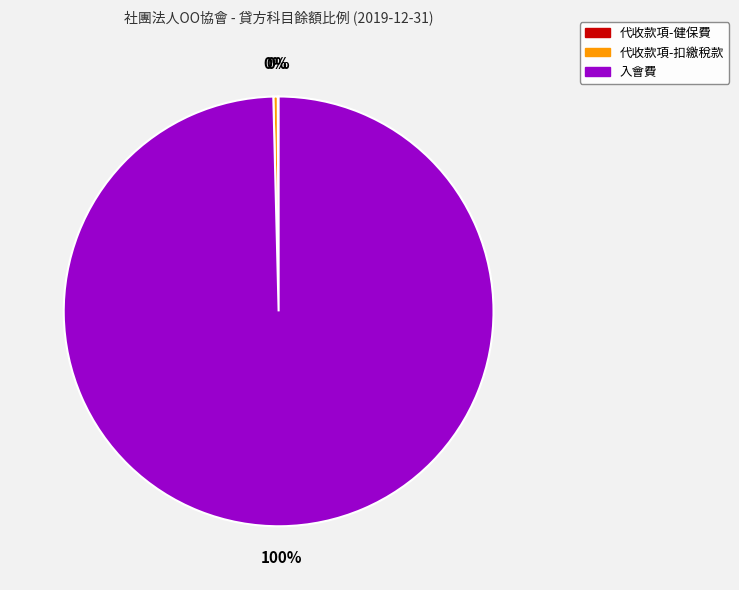

To the nearest percent, what percentage of the pie is 入會費?

100%